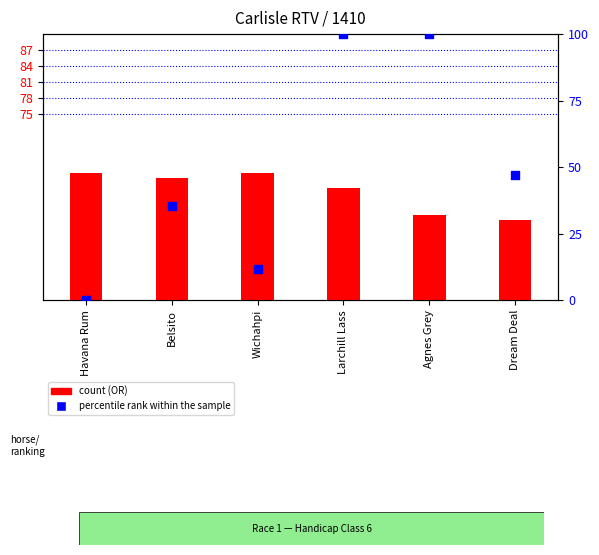

What is the change in value from Havana Rum to Wichahpi?

+11.8